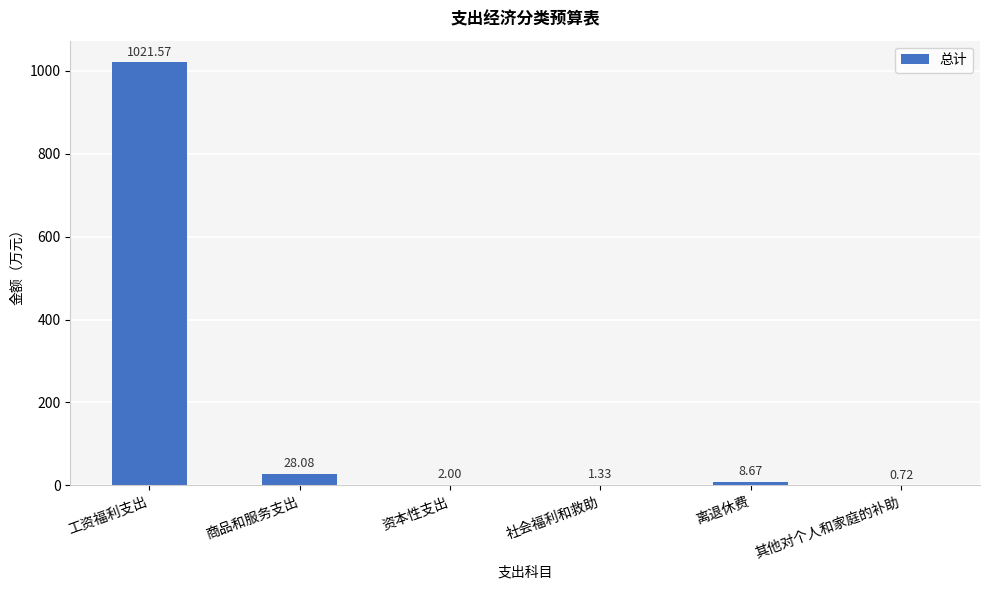

Count the number of data series in this chart.

1